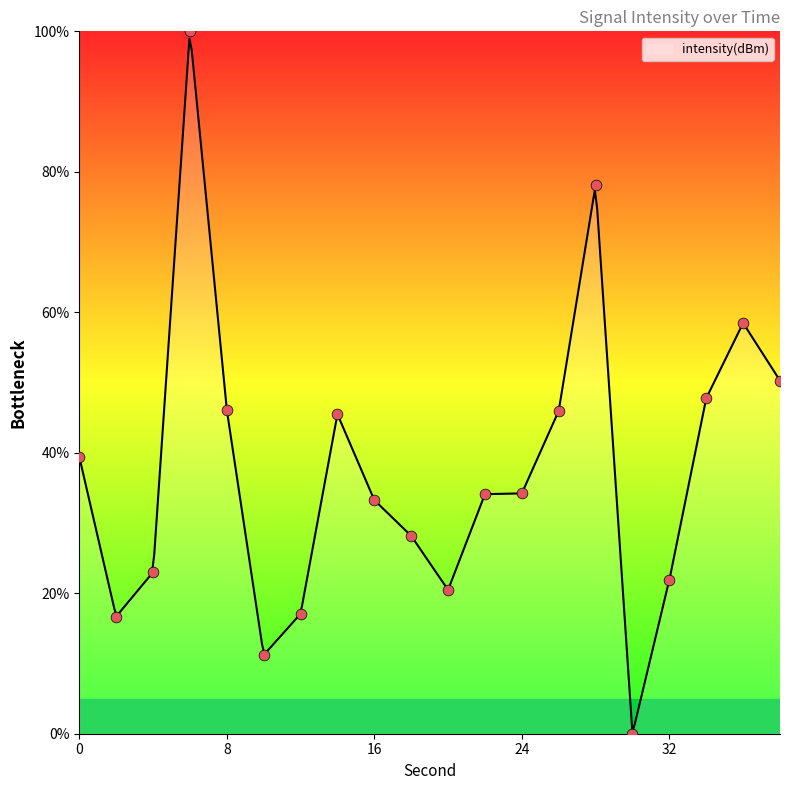

What is the change in value from 0 to 12?

-22.4